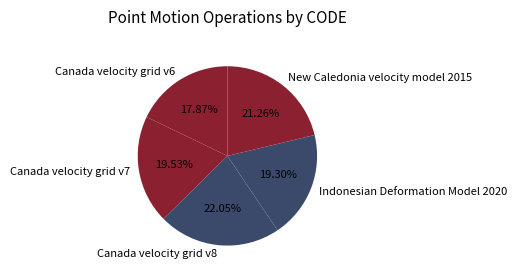

Do Indonesian Deformation Model 2020 and Canada velocity grid v6 together represent more than half of the pie?

No